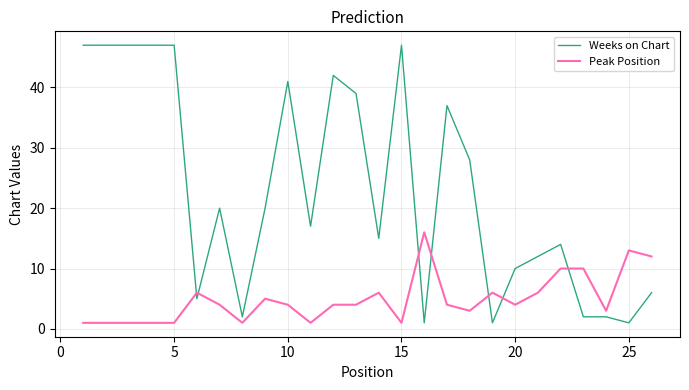

What is the difference between the maximum and minimum values in the Peak Position series?

15